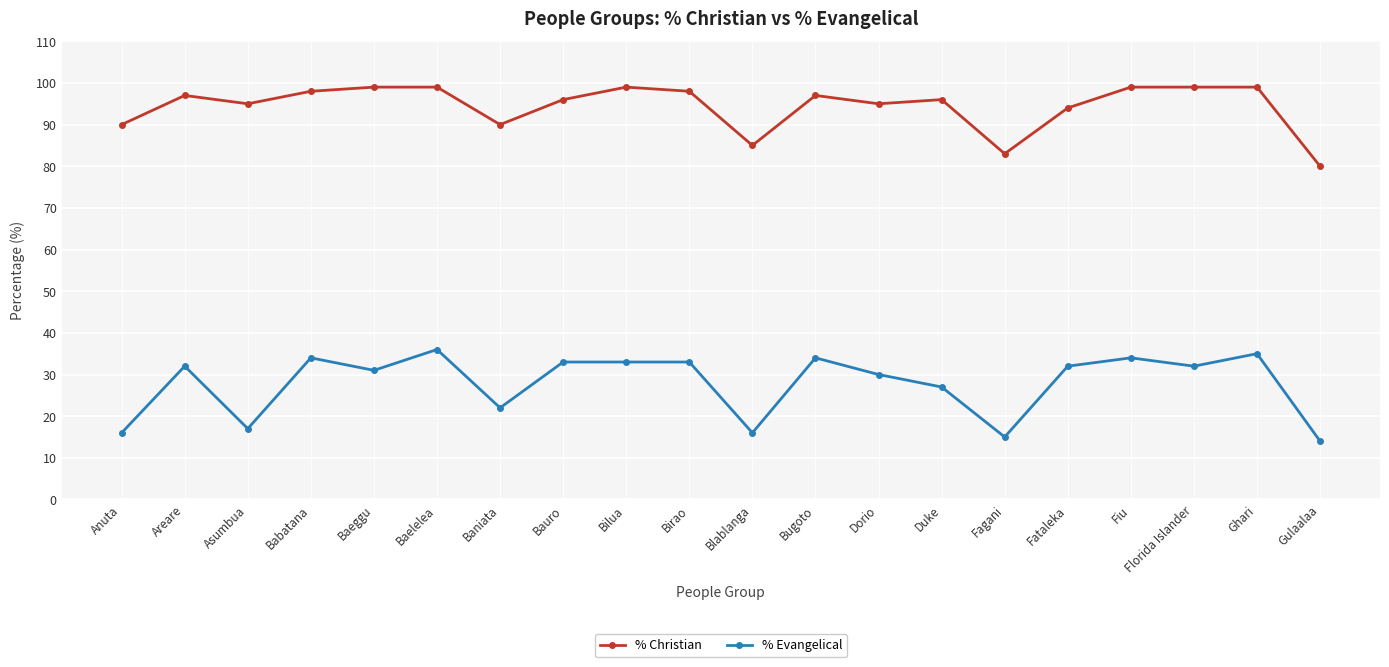

True or false: % Evangelical and % Christian intersect in this chart.

False